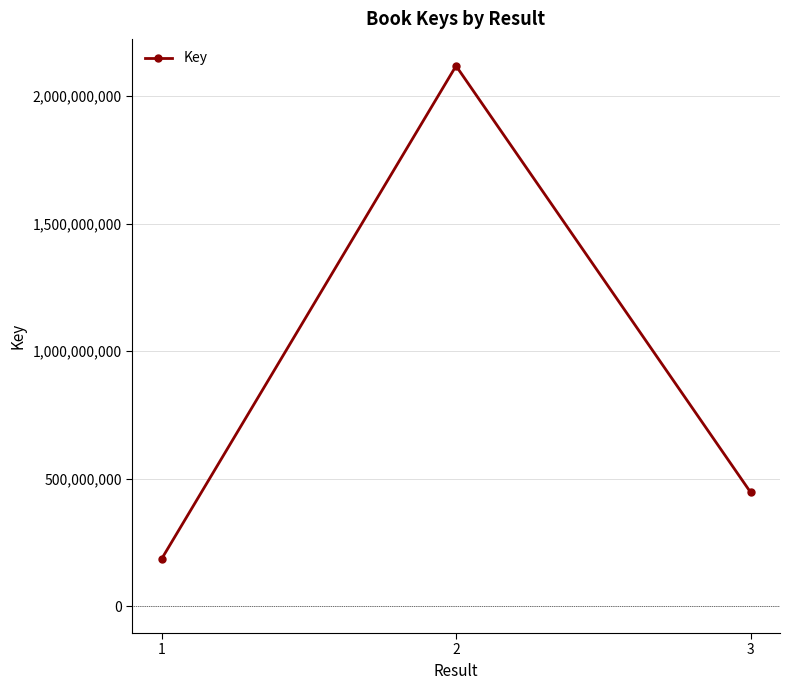

What is the maximum value shown in the chart?

2118180348